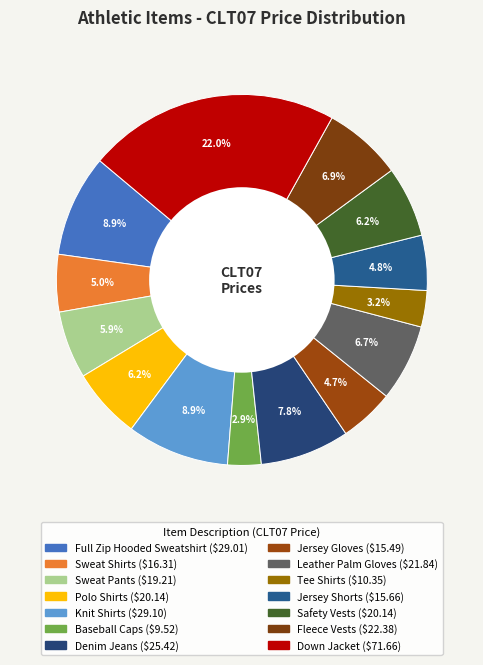

How many slices are in this pie chart?

14